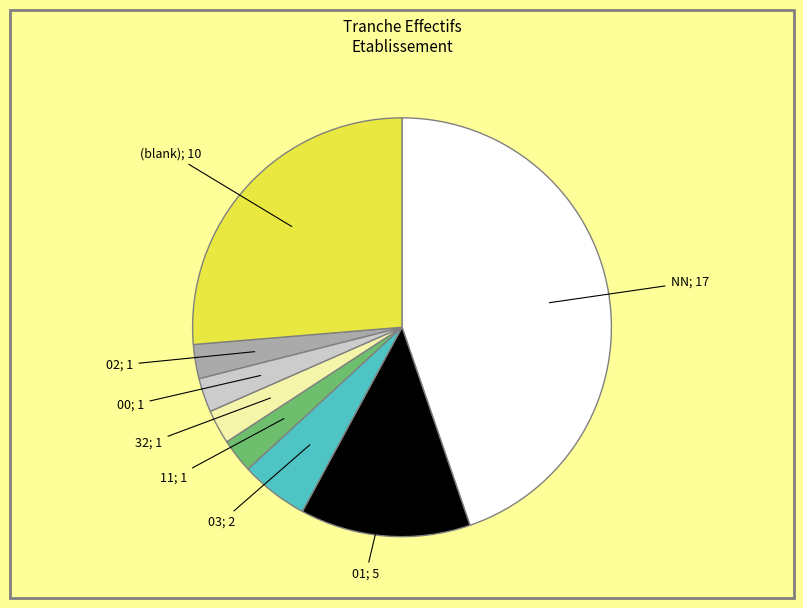

Does any single category account for the majority?

No